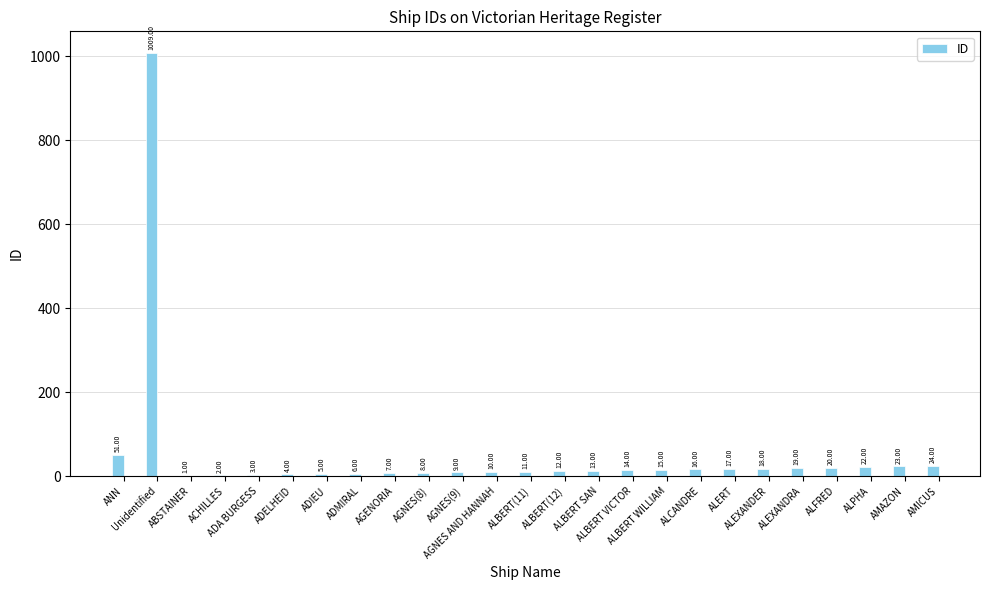

What is the sum of all values?

1339